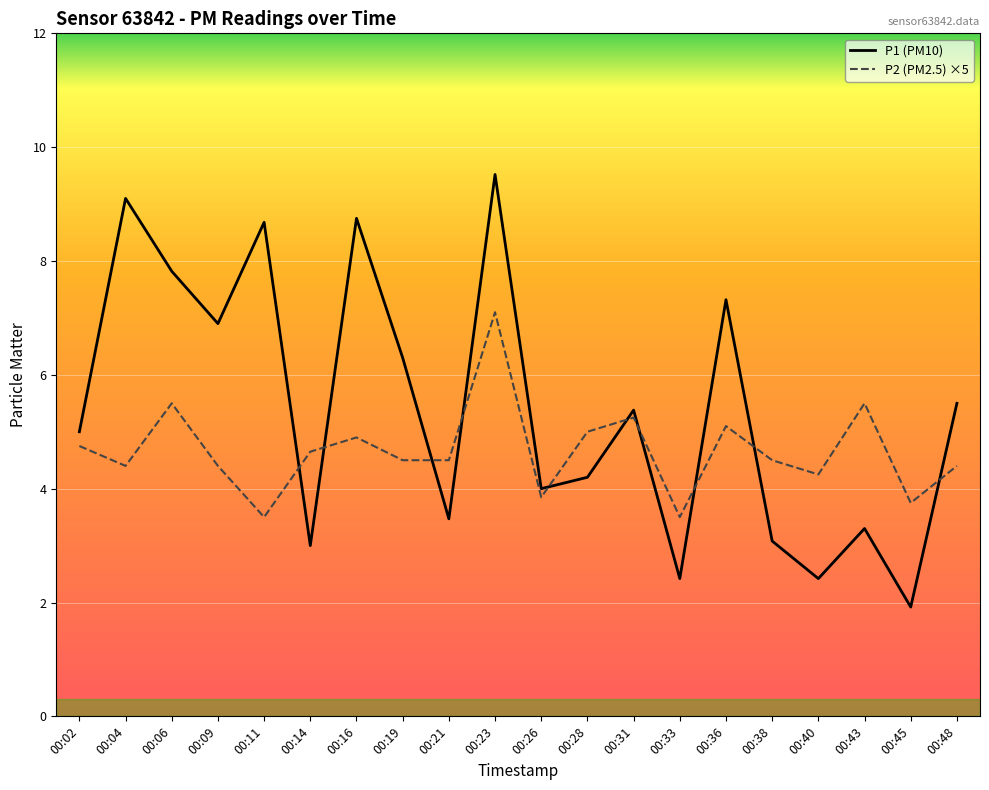

Where is the first local minimum for P1 (PM10)?

00:09